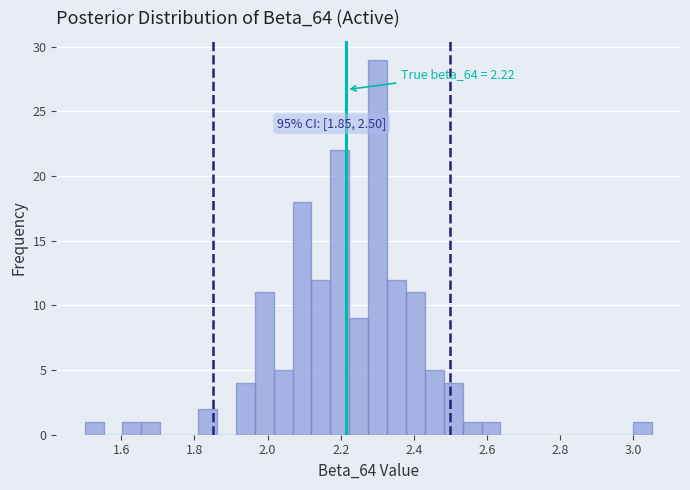

Read against the x-axis, roughly where is the centre of the tallest bar?

2.30